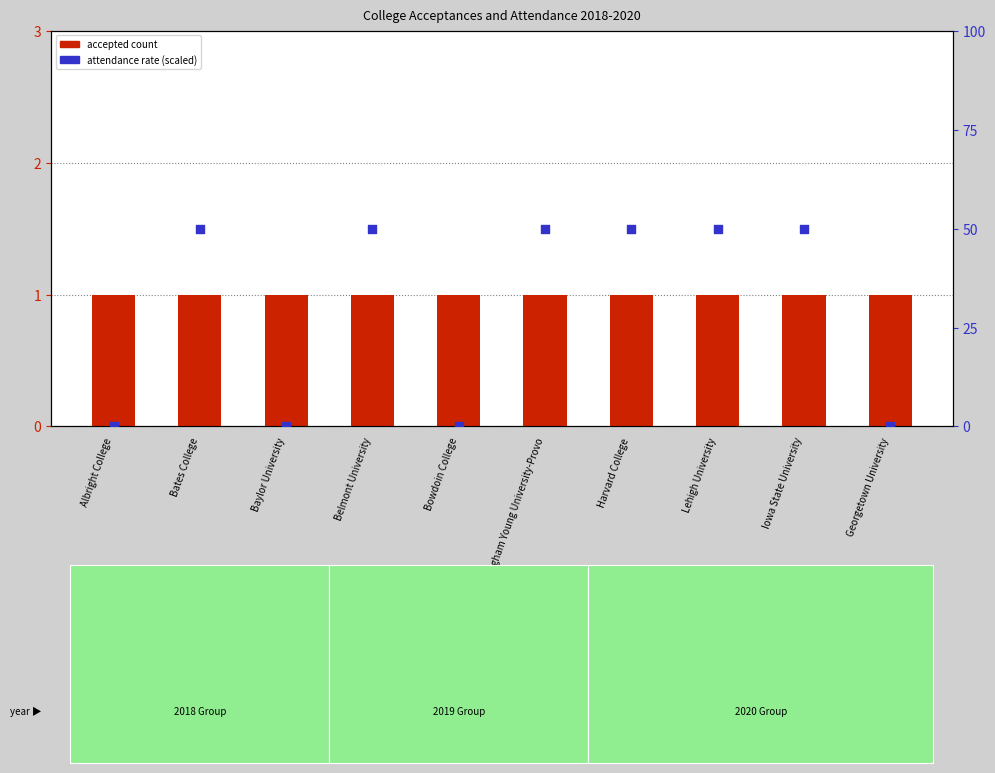

Which series contains the highest Y value?

attendance rate